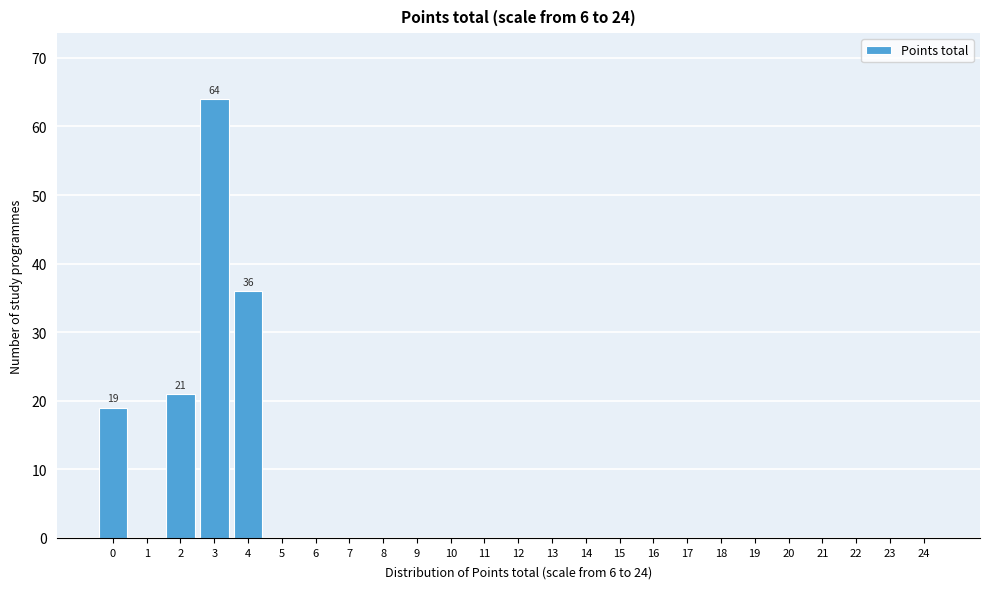

Reading right to left, what are all the values shown in this chart?

24=0	23=0	22=0	21=0	20=0	19=0	18=0	17=0	16=0	15=0	14=0	13=0	12=0	11=0	10=0	9=0	8=0	7=0	6=0	5=0	4=36	3=64	2=21	1=0	0=19